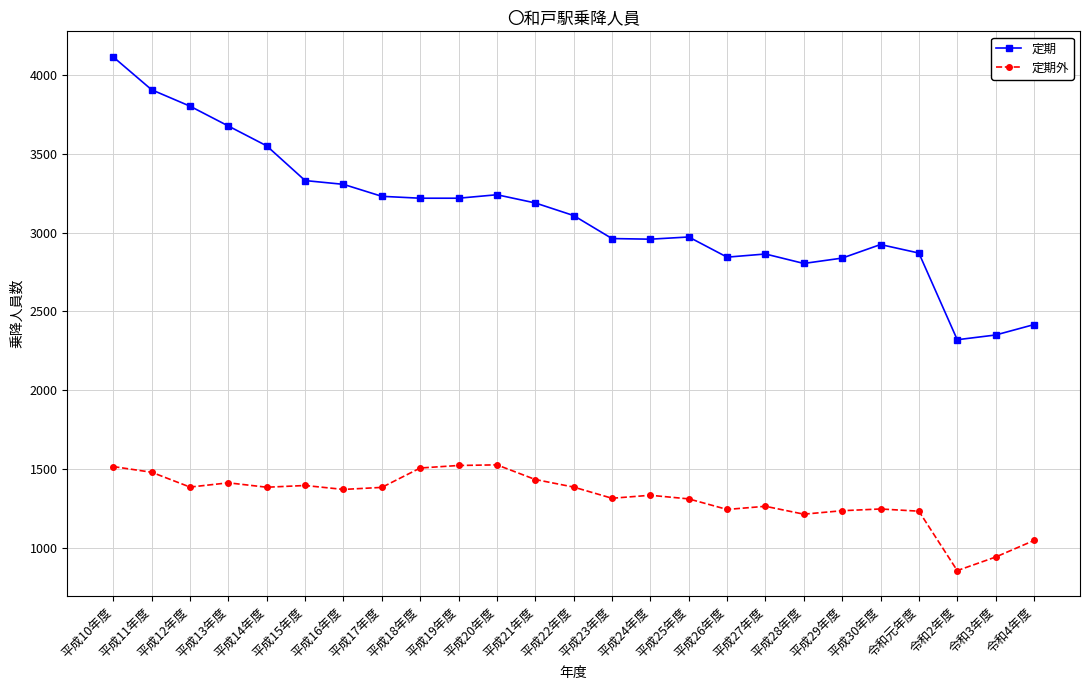

True or false: 定期 has more than 1 interior local peaks.

True